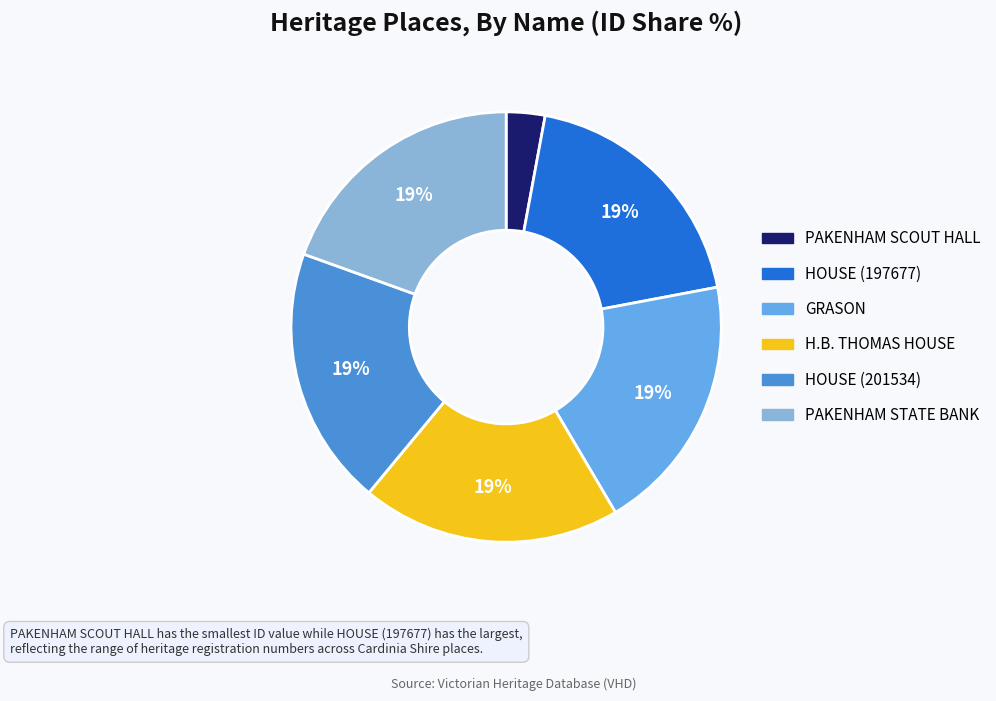

What is the smallest slice in the pie chart?

PAKENHAM SCOUT HALL